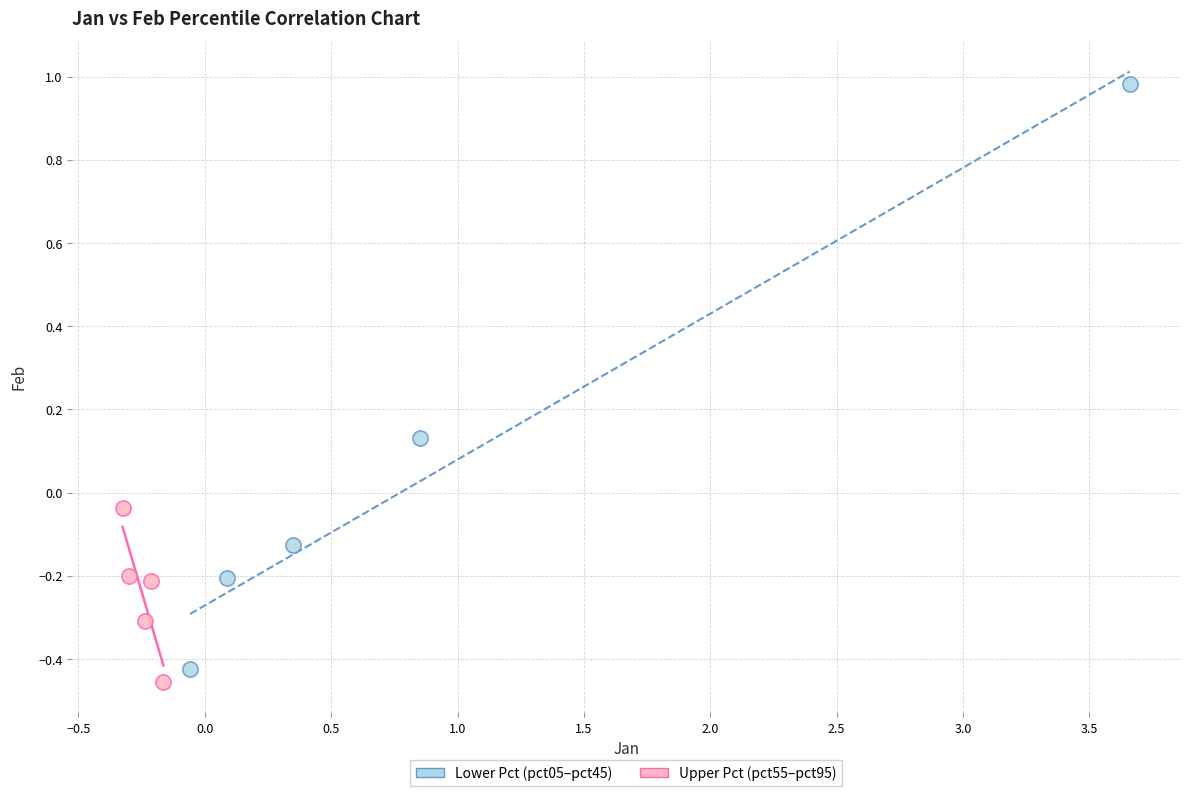

Which series contains the highest Y value?

Lower Pct (pct05–pct45)